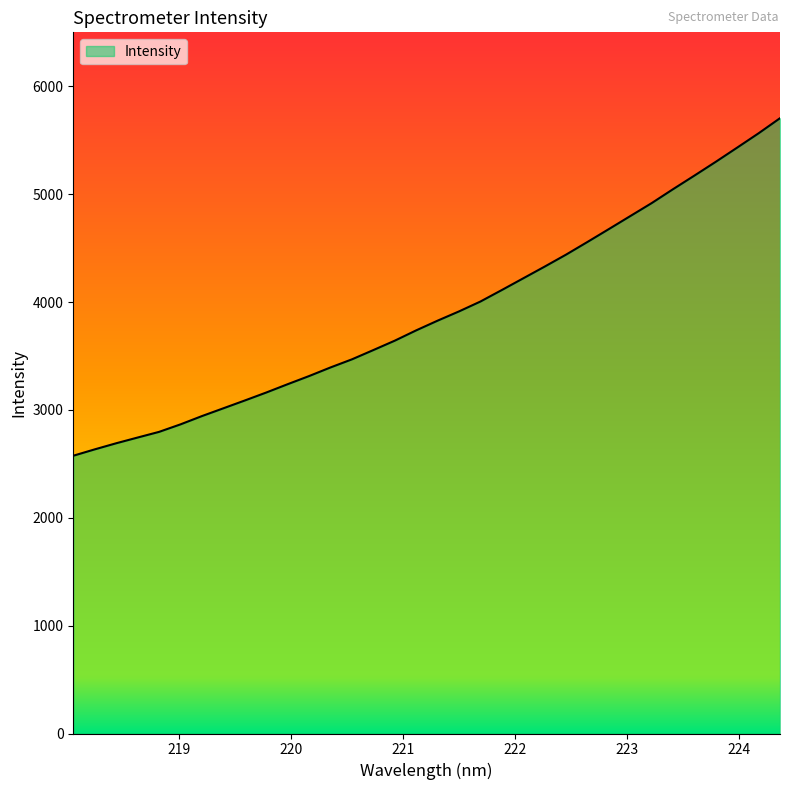

What is the maximum value shown in the chart?

5704.0